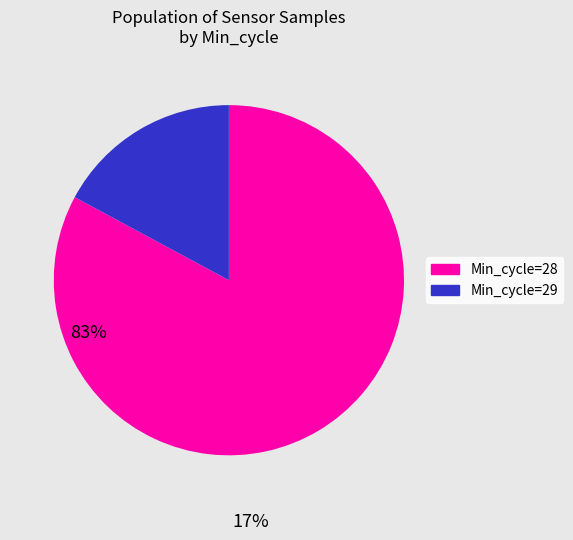

Which slice is the smallest?

Min_cycle=29